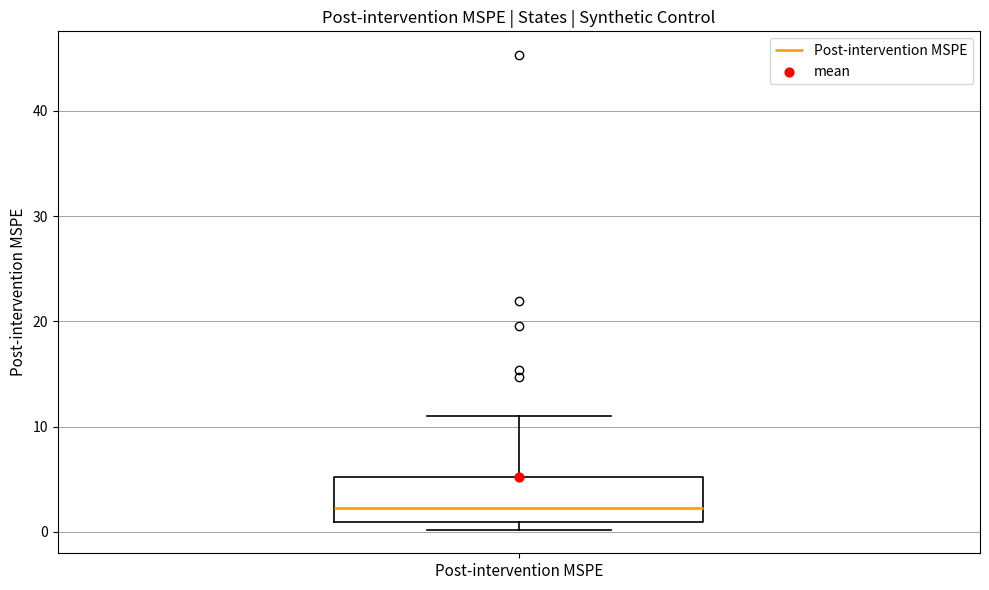

Where does the median line of the box for Post-intervention MSPE sit on the y-axis? The values are not printed on the chart, so give them approximately, as read against the axis.

2